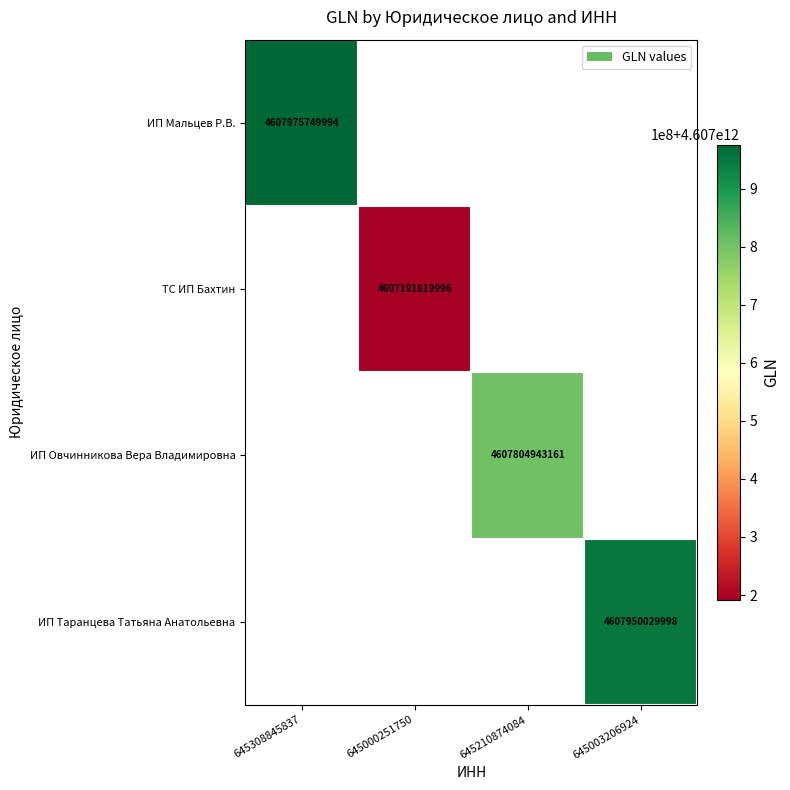

At which category does the chart reach its minimum across all series?

645000251750